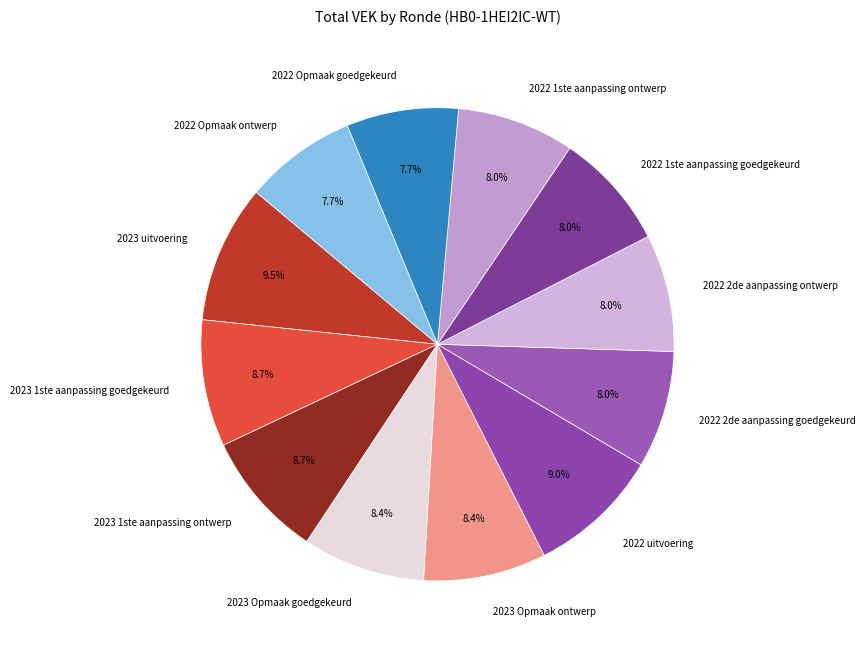

To the nearest percent, what portion does 2023 1ste aanpassing ontwerp represent?

9%